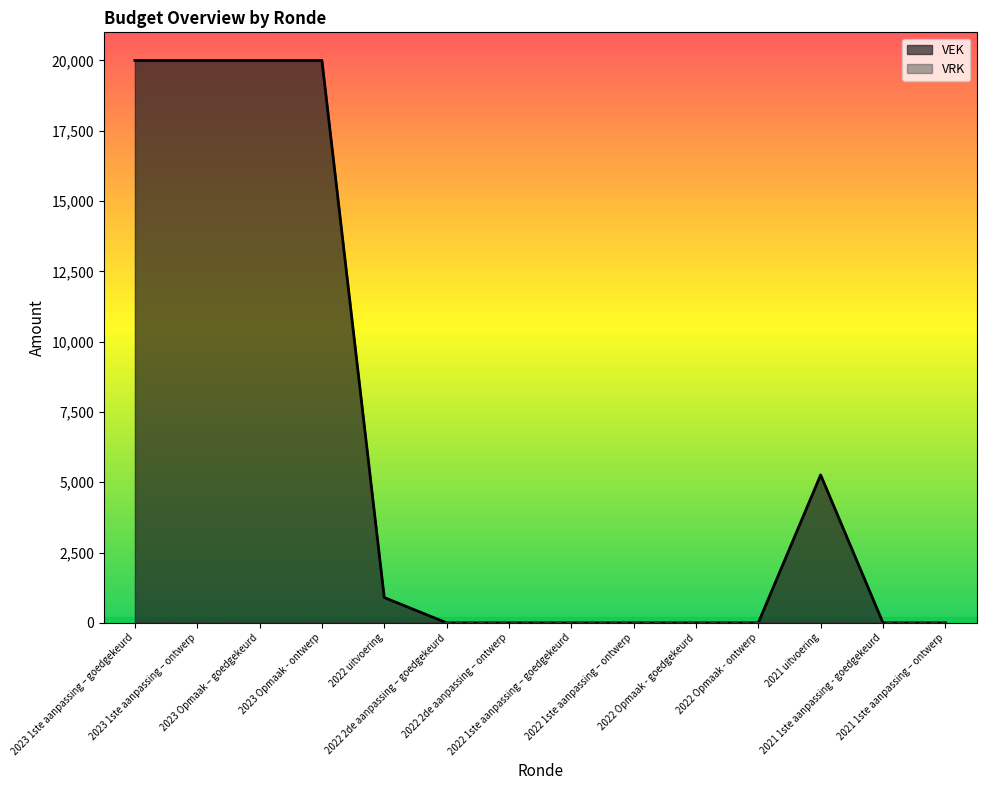

Which label corresponds to the smallest value in the chart?

2022 2de aanpassing – goedgekeurd